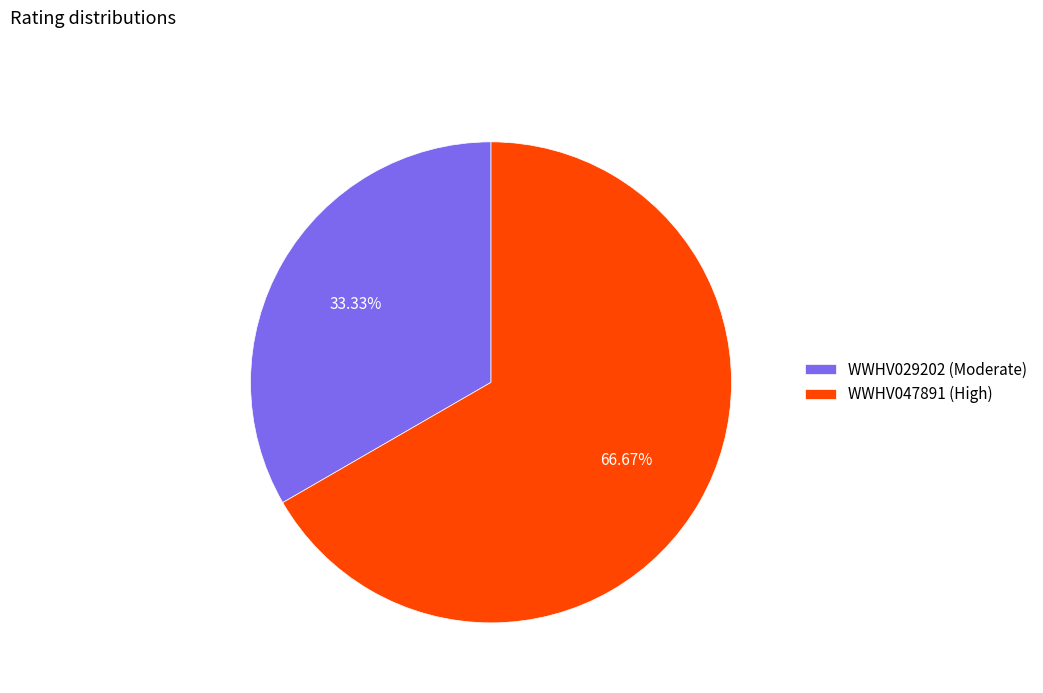

Count the number of slices in the pie.

2